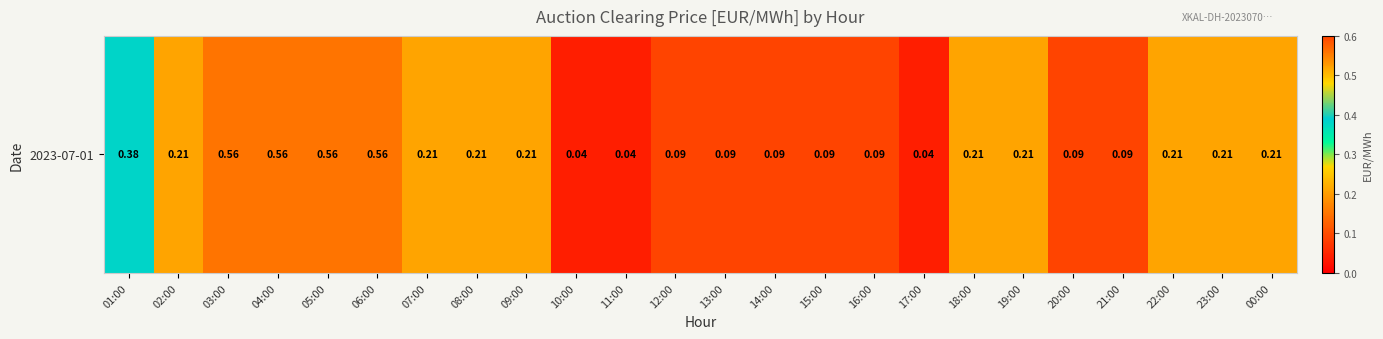

How many data points does each series have?

24